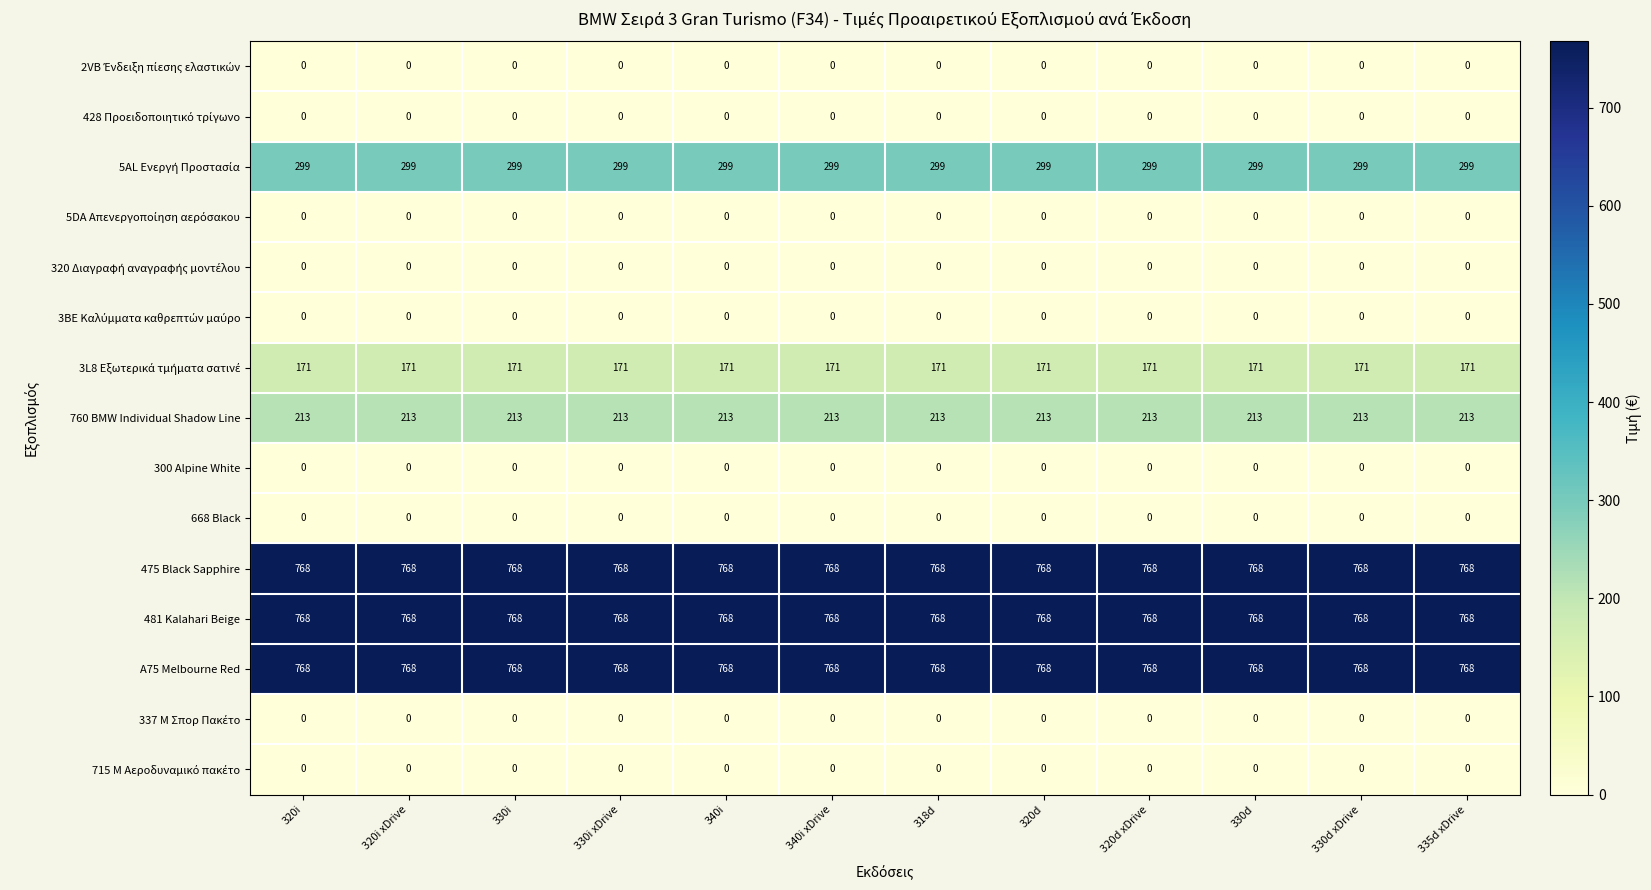

What is the total value across all series at 330i xDrive?

2987